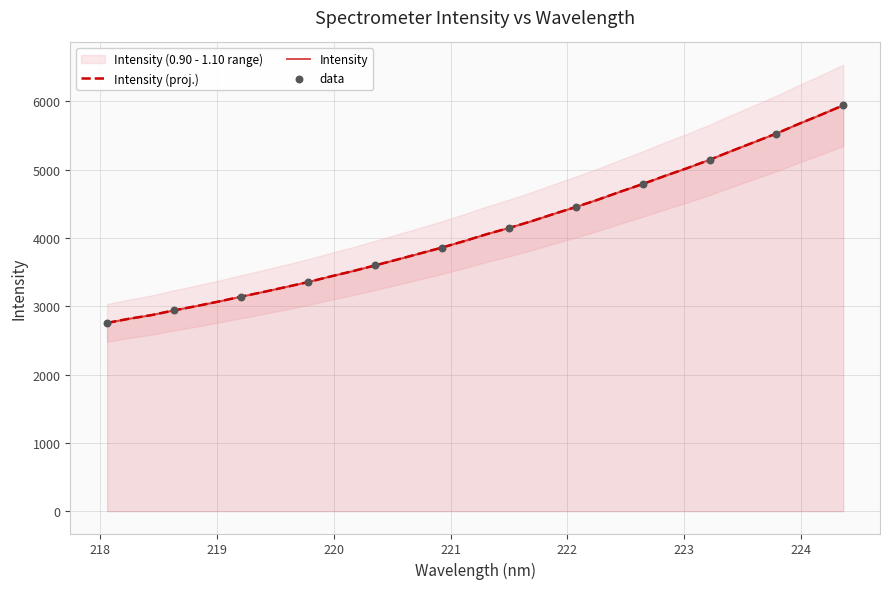

Approximately how many times larger is the value at 223.9802 compared to 221.3083?

1.4